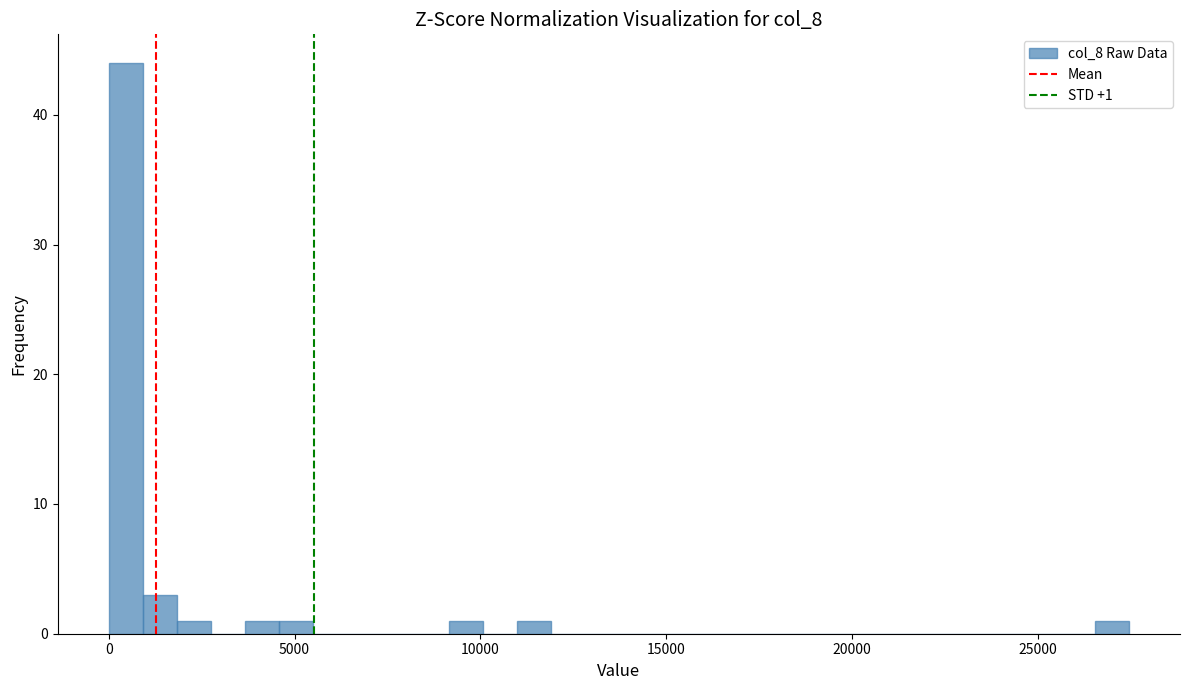

Around what value on the x-axis is the tallest bar? Give the approximate position of its centre, as read against the axis.

500